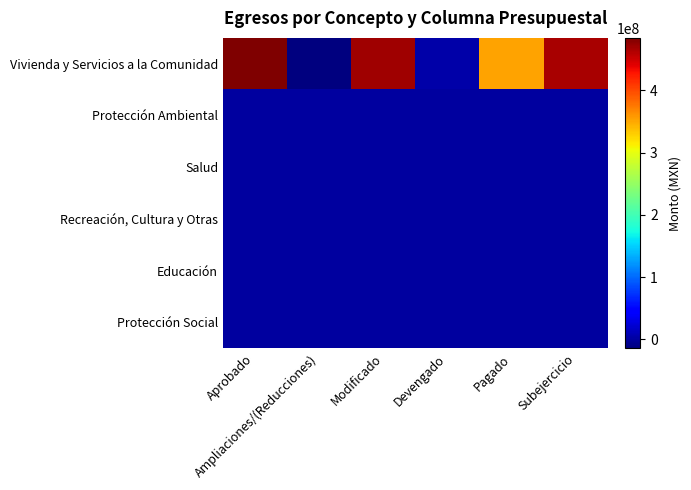

What is the maximum value shown in the chart?

484143049.0